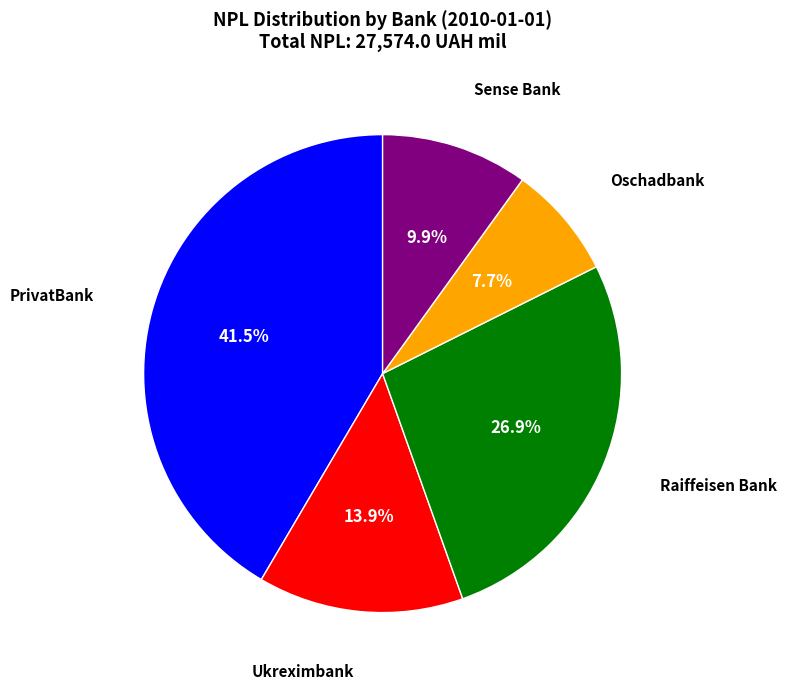

Does any single category account for the majority?

No